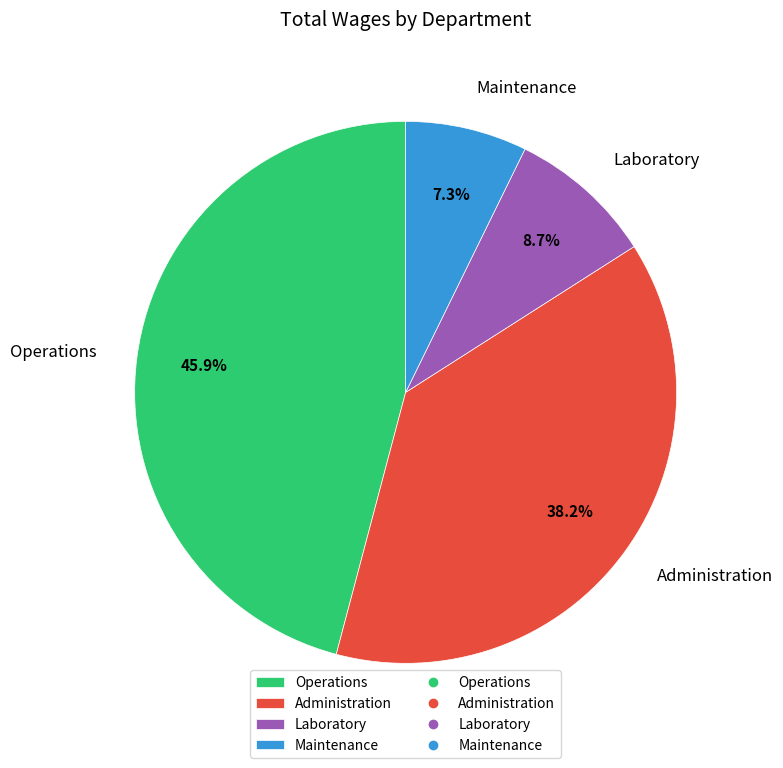

How many segments does this pie chart have?

4